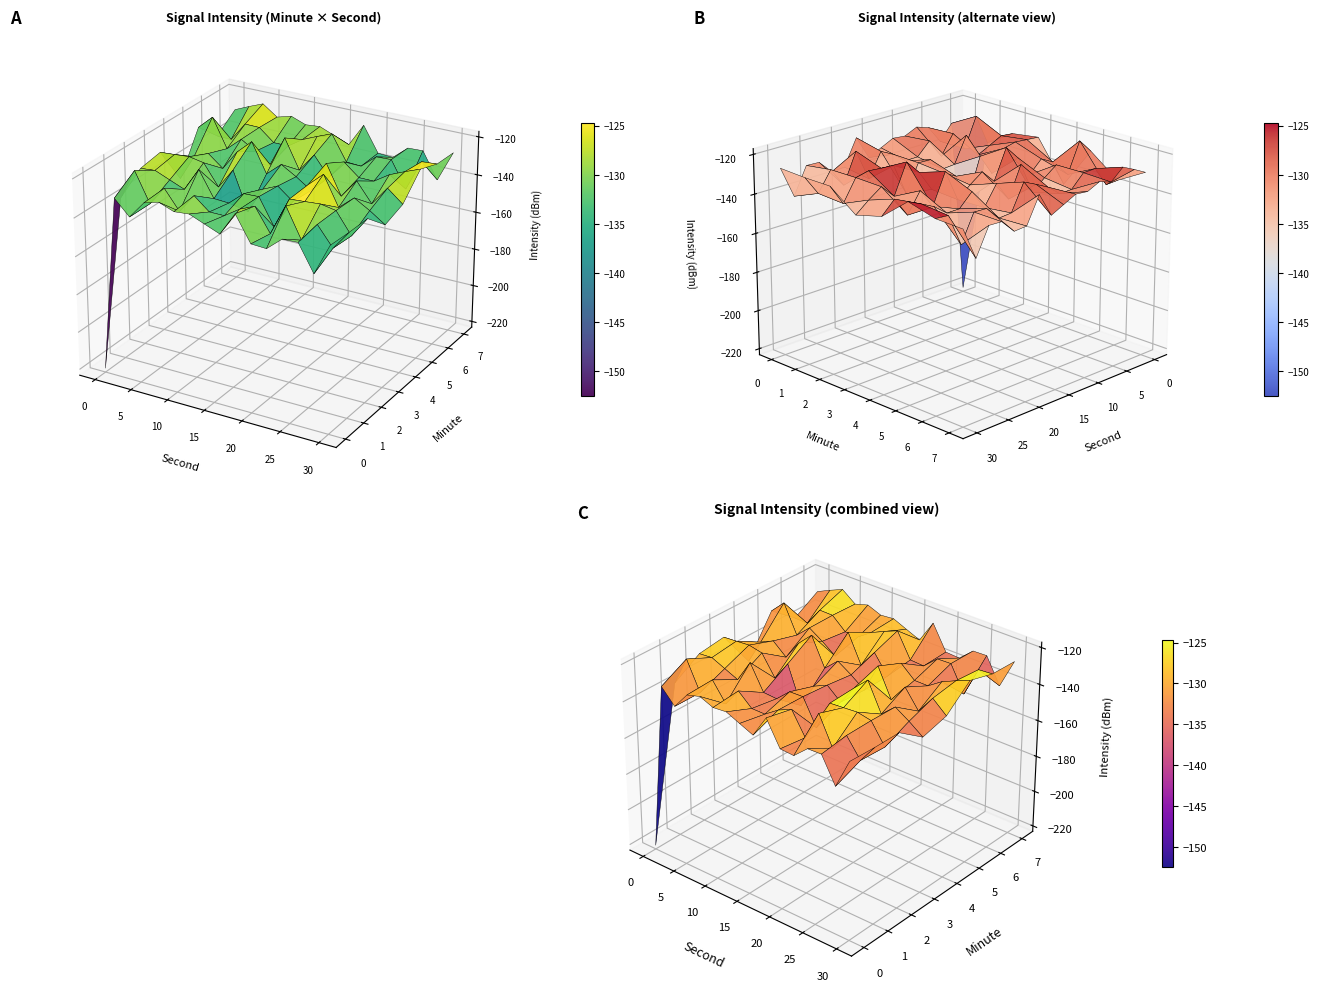

What is the sum of the 26 values at 6 and 4?

-280.4